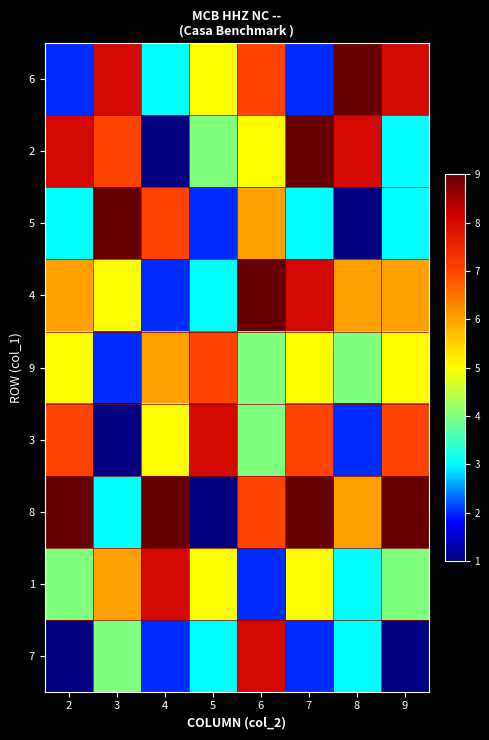

Between 8 and 2, which is larger?

8